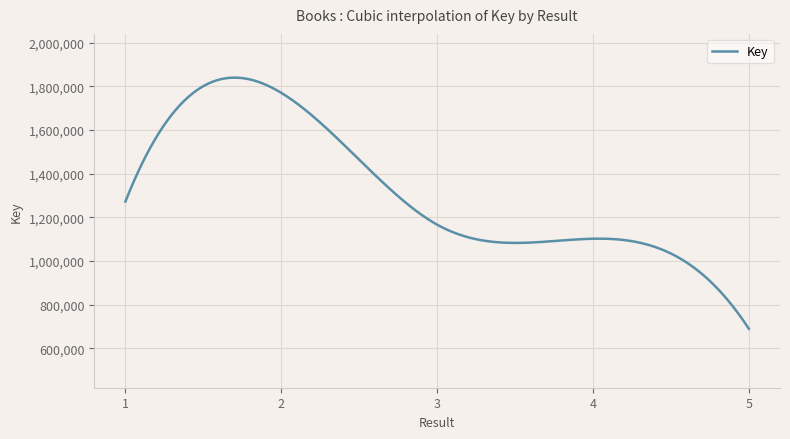

What is the smallest value displayed?

689472.0